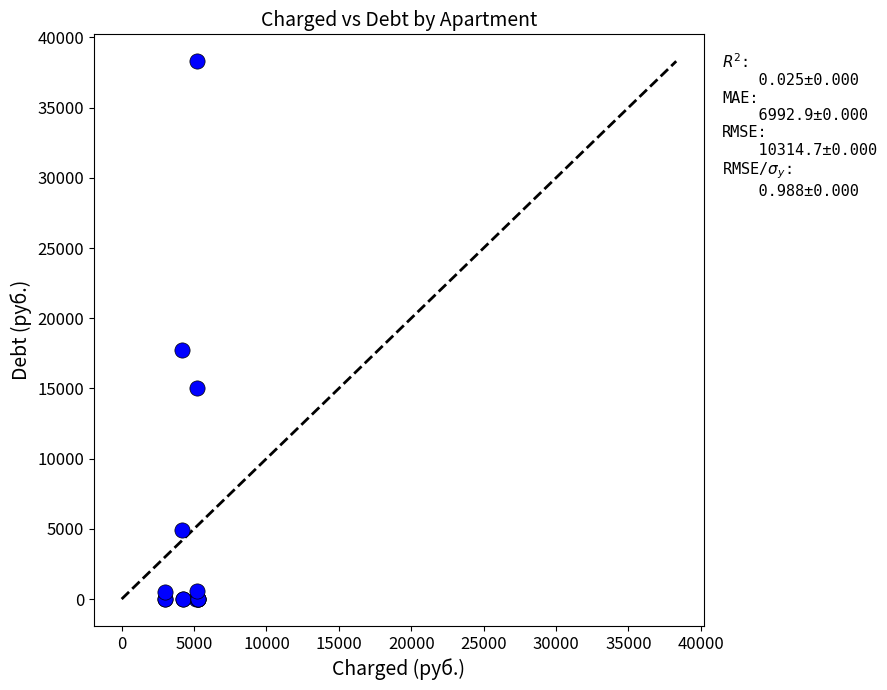

What Y value in the scatter plot is closest to 19151?

17705.0